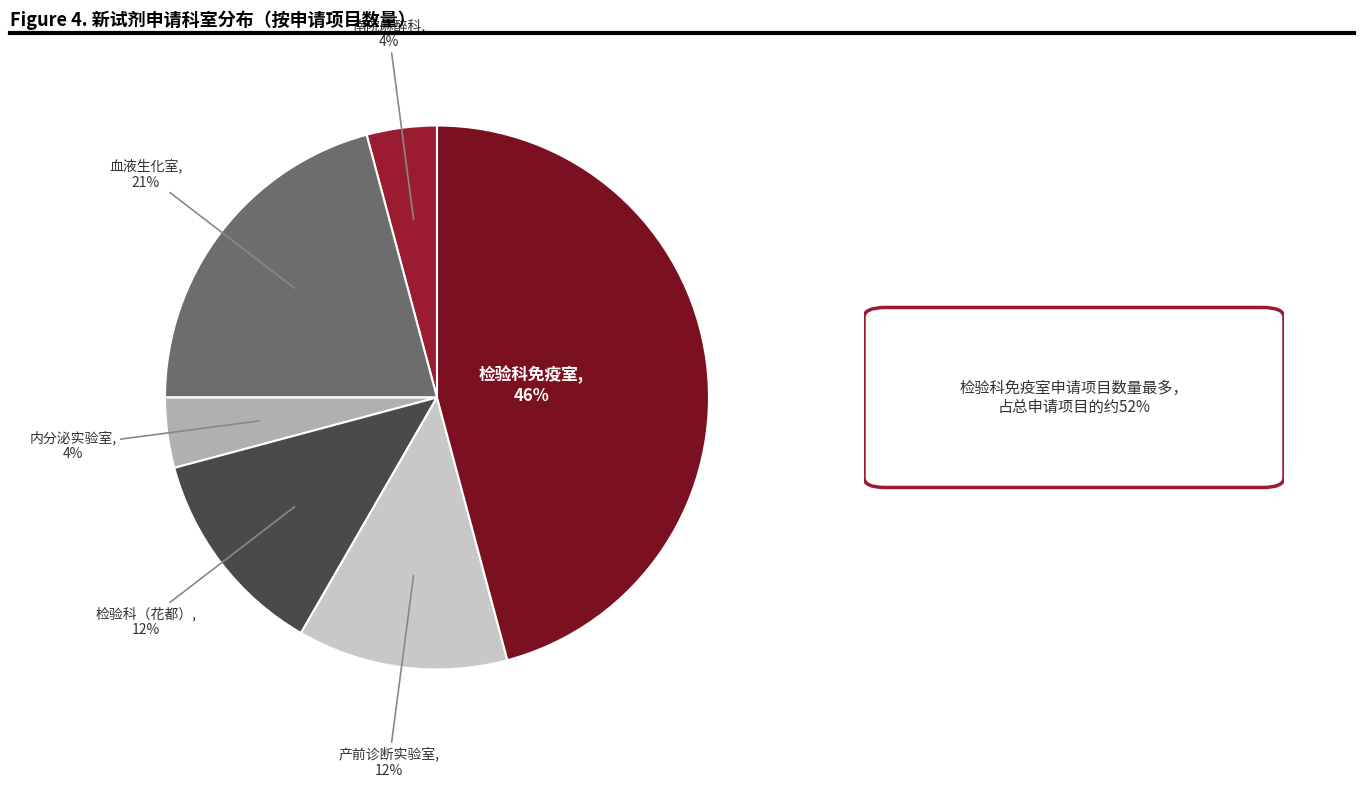

How many slices are in this pie chart?

6